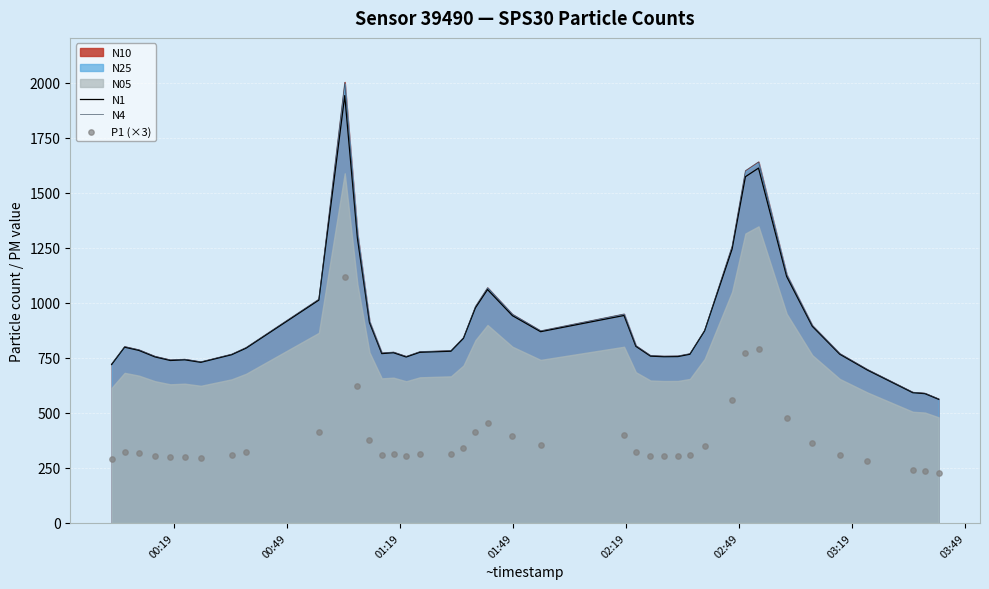

Which series has the largest total across all categories?

N4